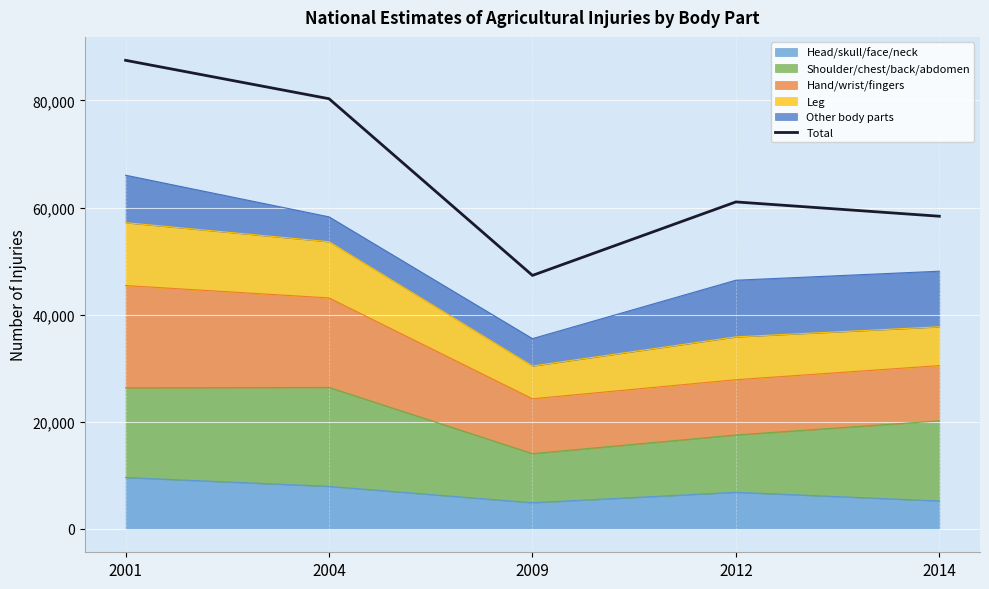

Which category has the lowest value across all series?

2009